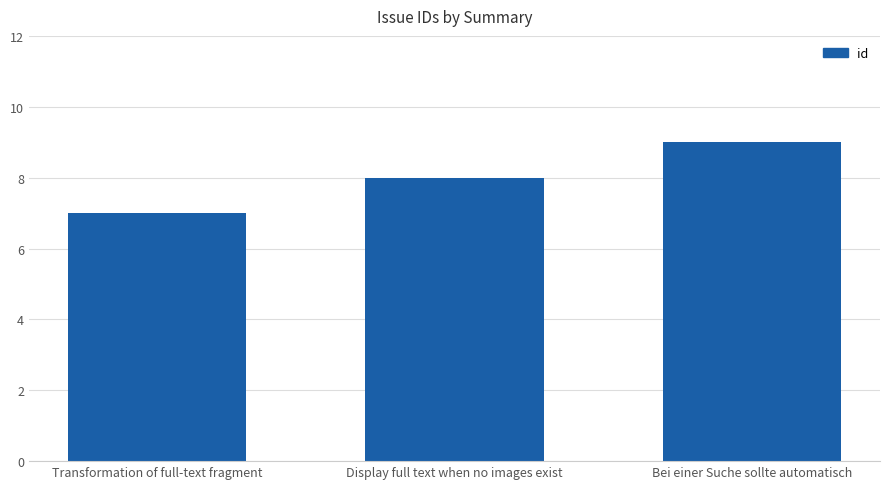

What is the difference between the values at Transformation of full-text fragment and Display full text when no images exist?

1